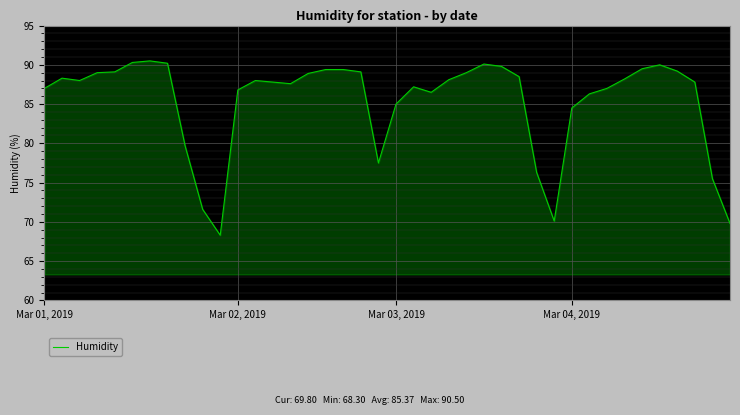

How many lines are shown in the chart?

1